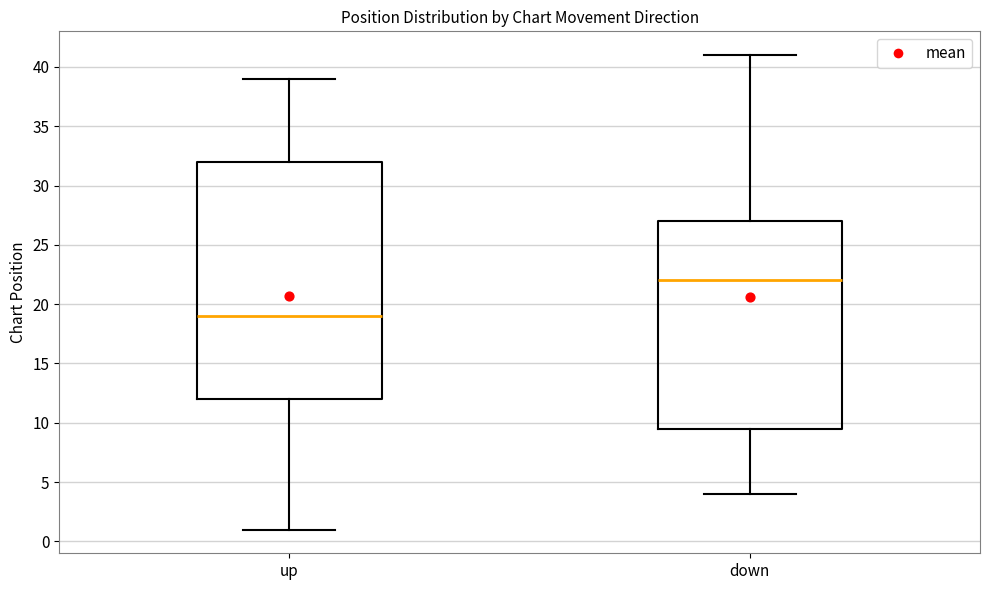

Reading left to right, read every box against the y-axis: the position of its median line, the range the box covers, and the ends of its whiskers. The values are not printed on the chart, so give them approximately, as read against the axis.

up: median 19.0, box 12.0 to 32.0, whiskers 1.0 to 39.0
down: median 22.0, box 9.5 to 27.0, whiskers 4.0 to 41.0